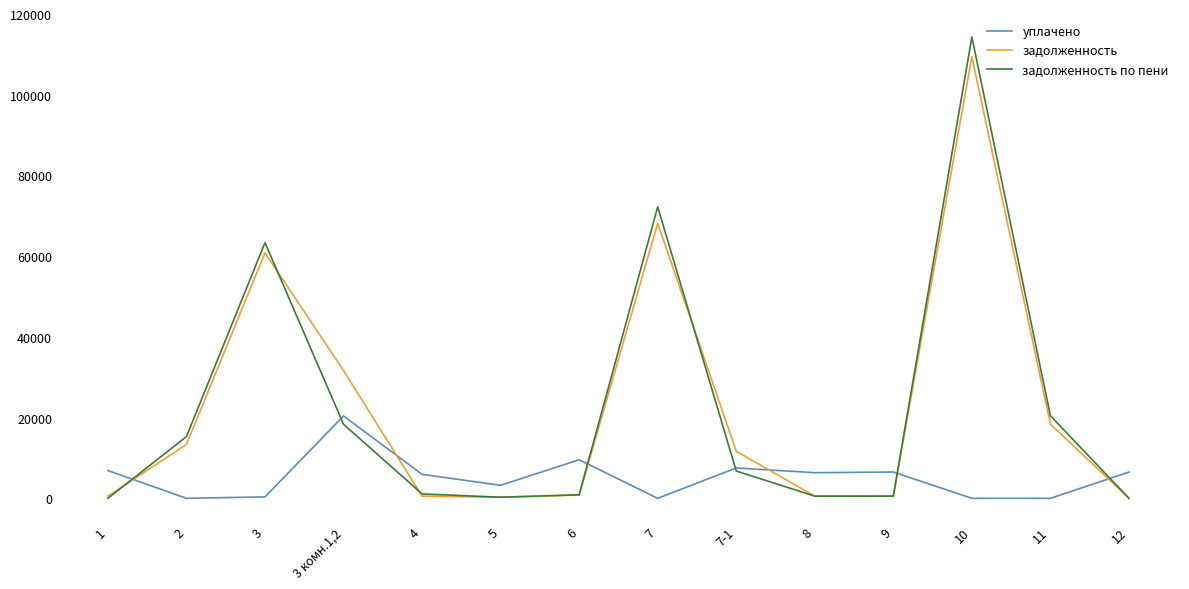

What is the difference between the уплачено values at 3 комн.1,2 and 11?

20400.3